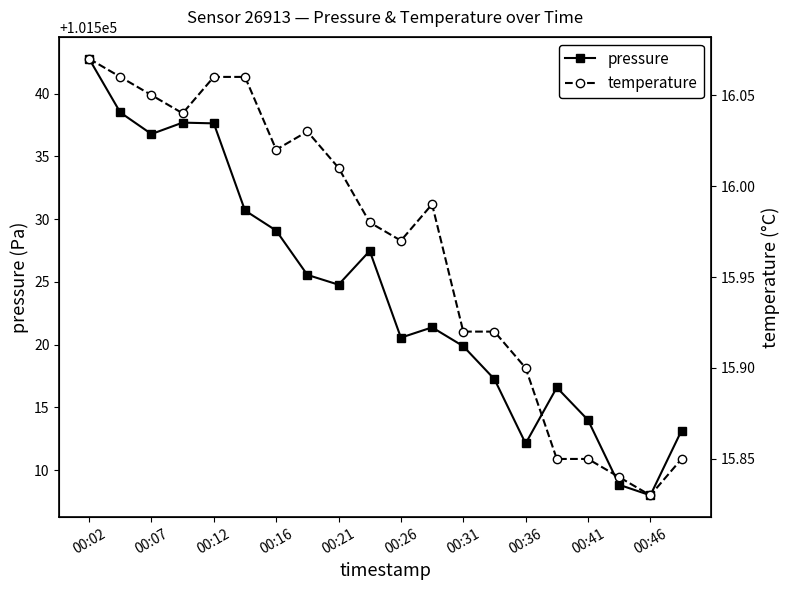

True or false: pressure has a value of 101508.0 at 00:46.

True